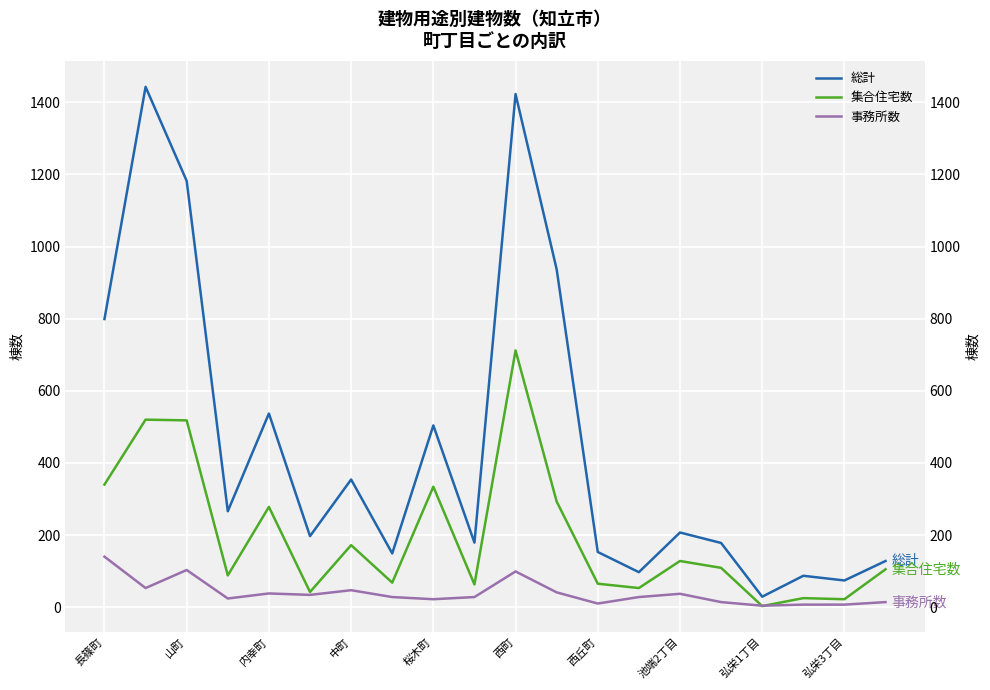

At which category is the sum across all series the highest?

西町